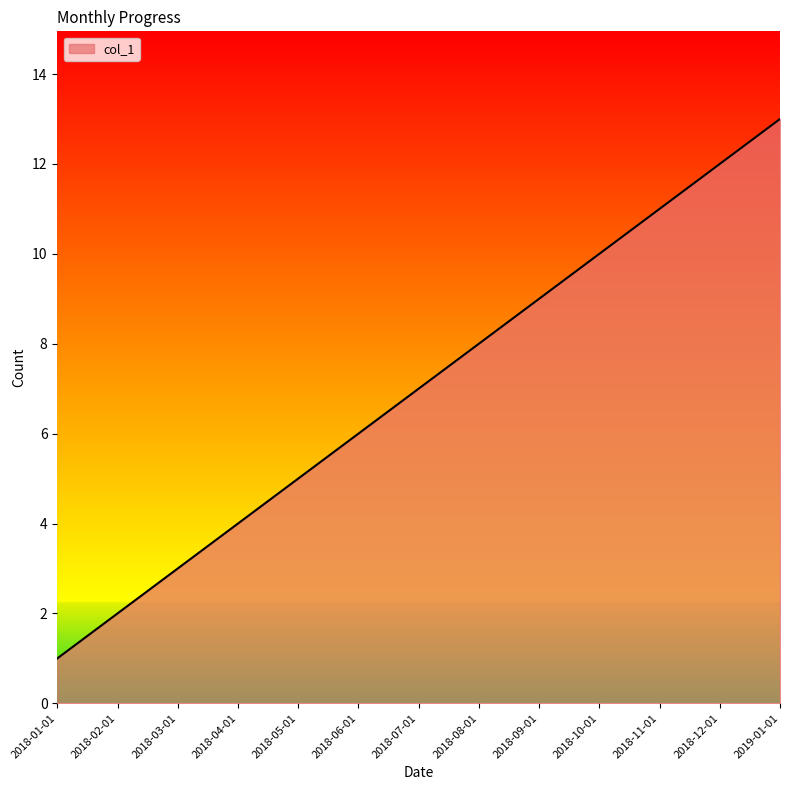

How many distinct data groups are displayed?

1